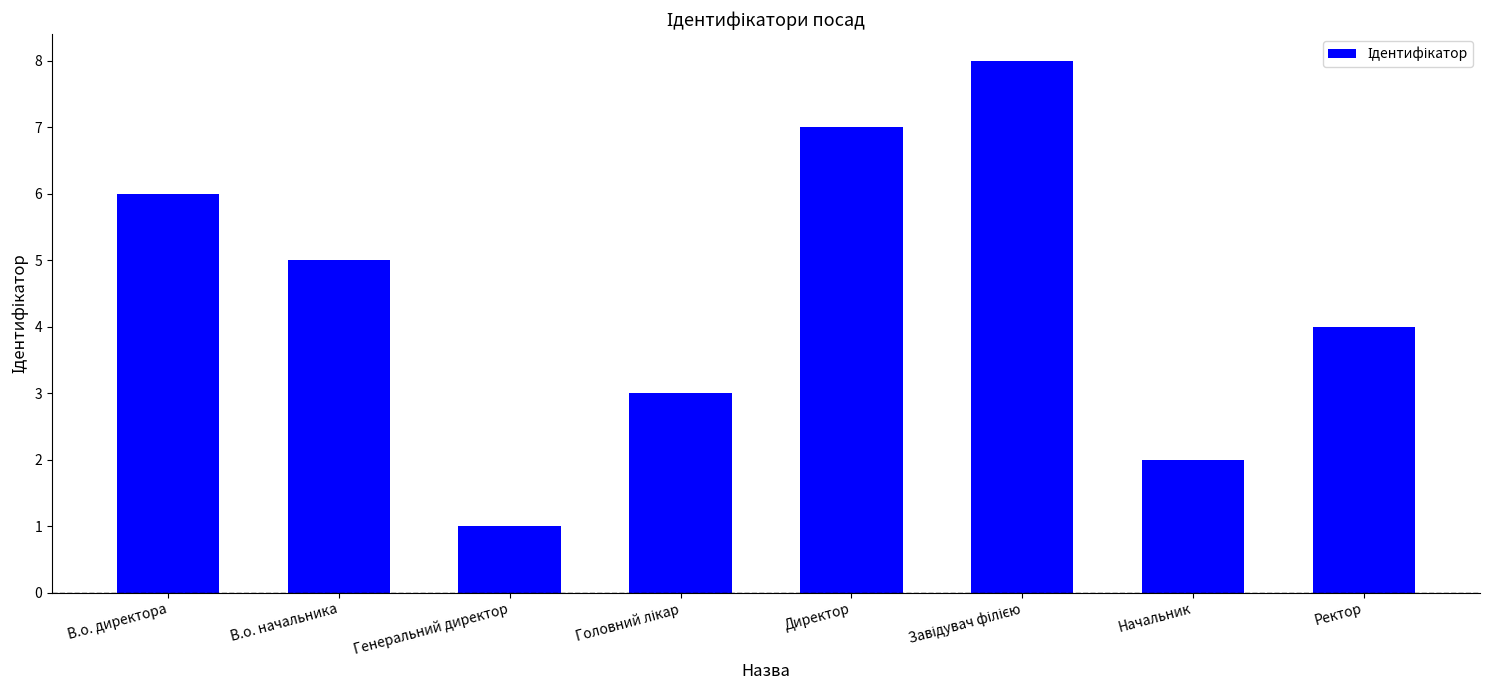

At which category does the chart reach its minimum across all series?

Генеральний директор